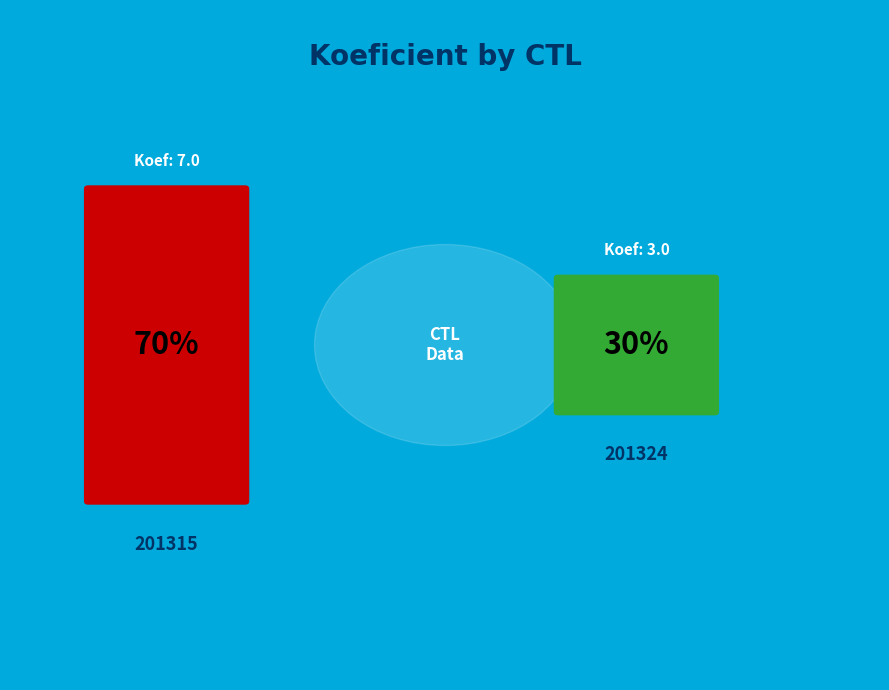

Count the number of slices in the pie.

2